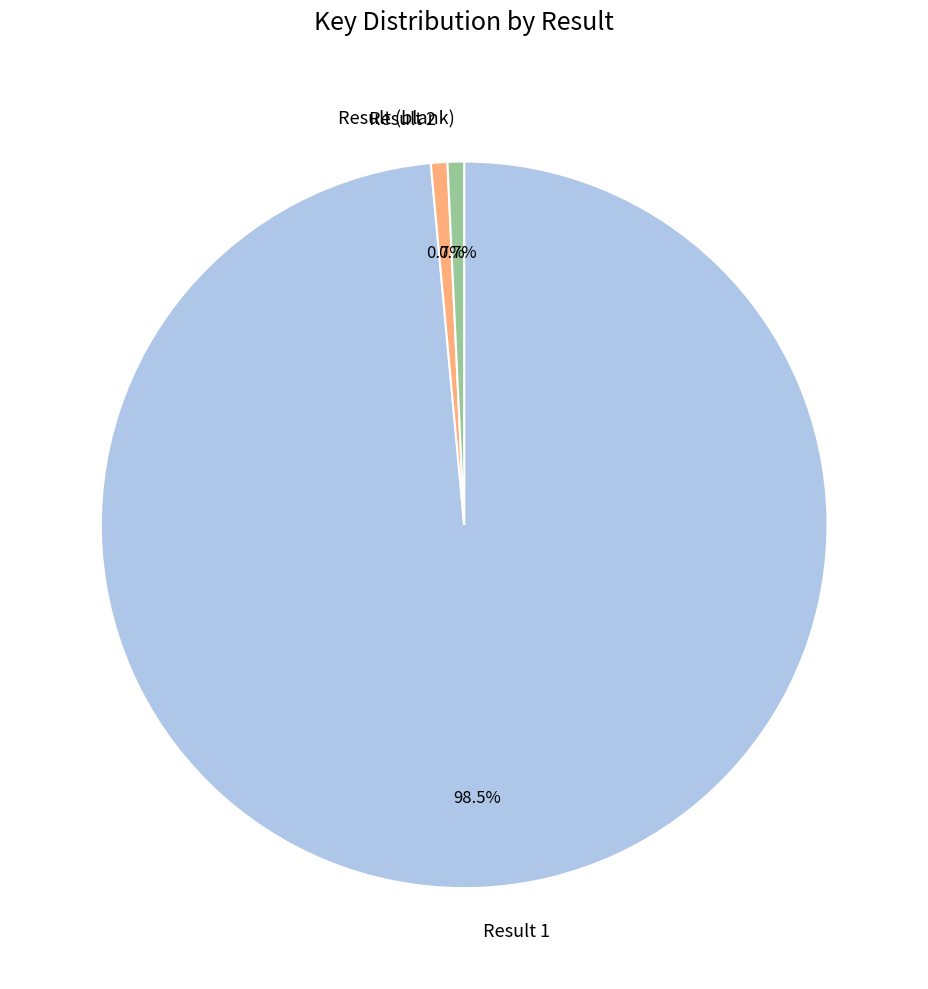

Combined, what portion of the pie is Result 2 and Result 1?

99.3%